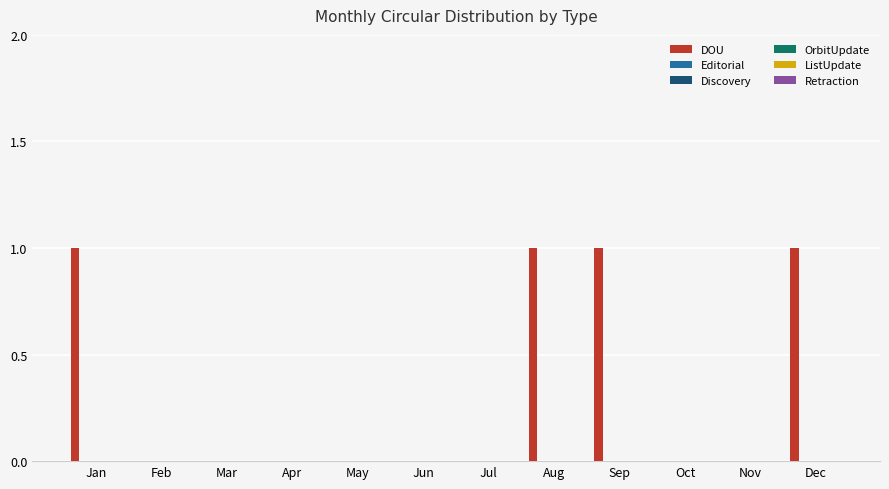

What is the sum of all values?

4